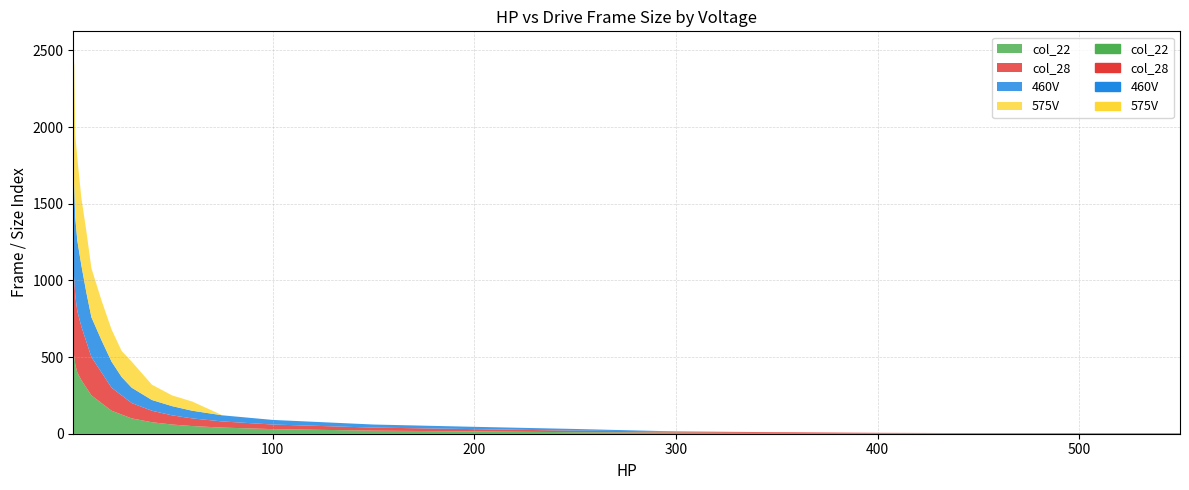

At which category does the chart reach its peak across all series?

1